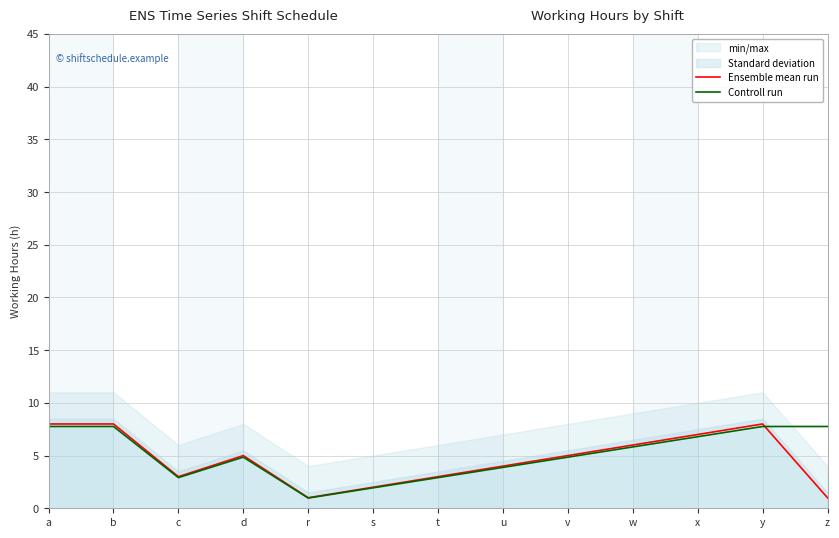

What is the difference between the maximum and second lowest values in the Controll run series?

5.8